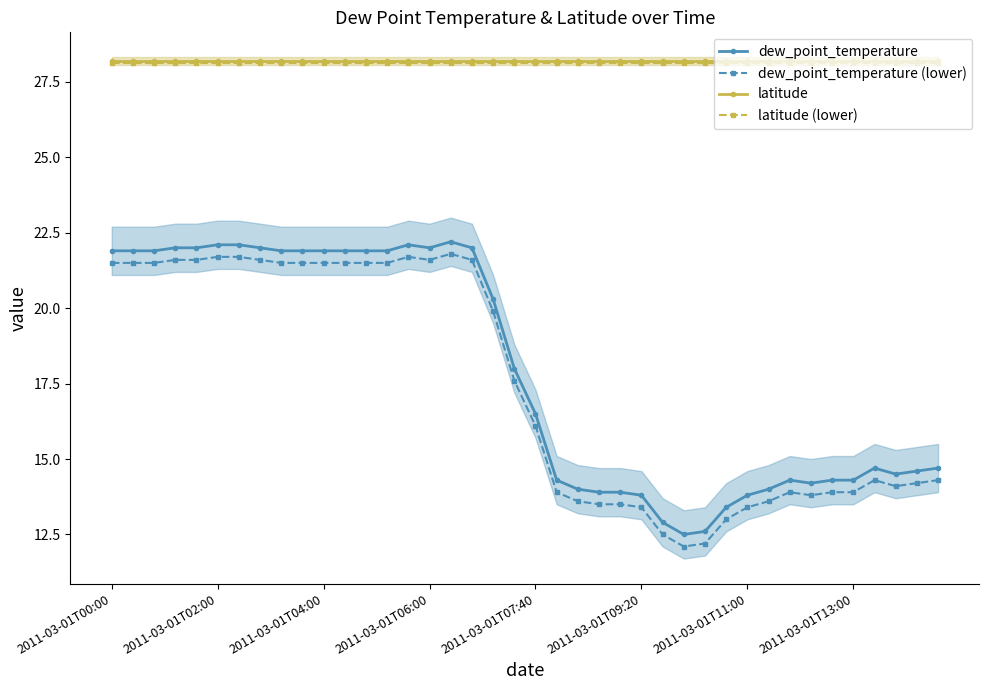

Read the dew_point_temperature value at 18.

20.3